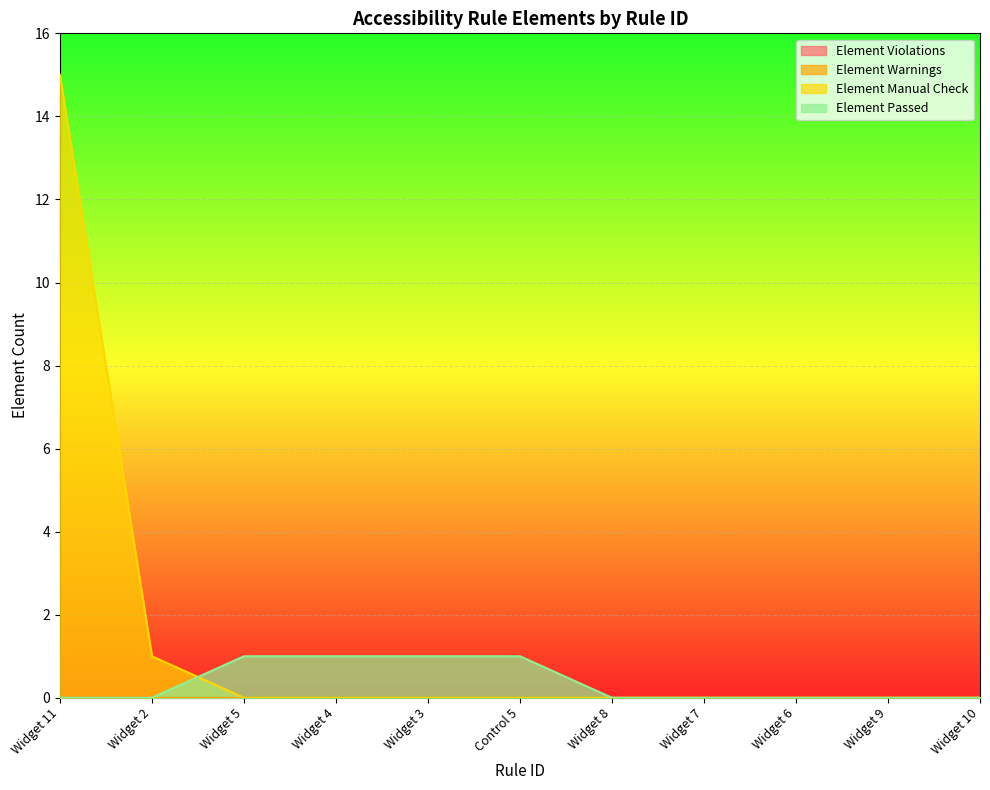

How many Element Passed values are between 0 and 1?

11